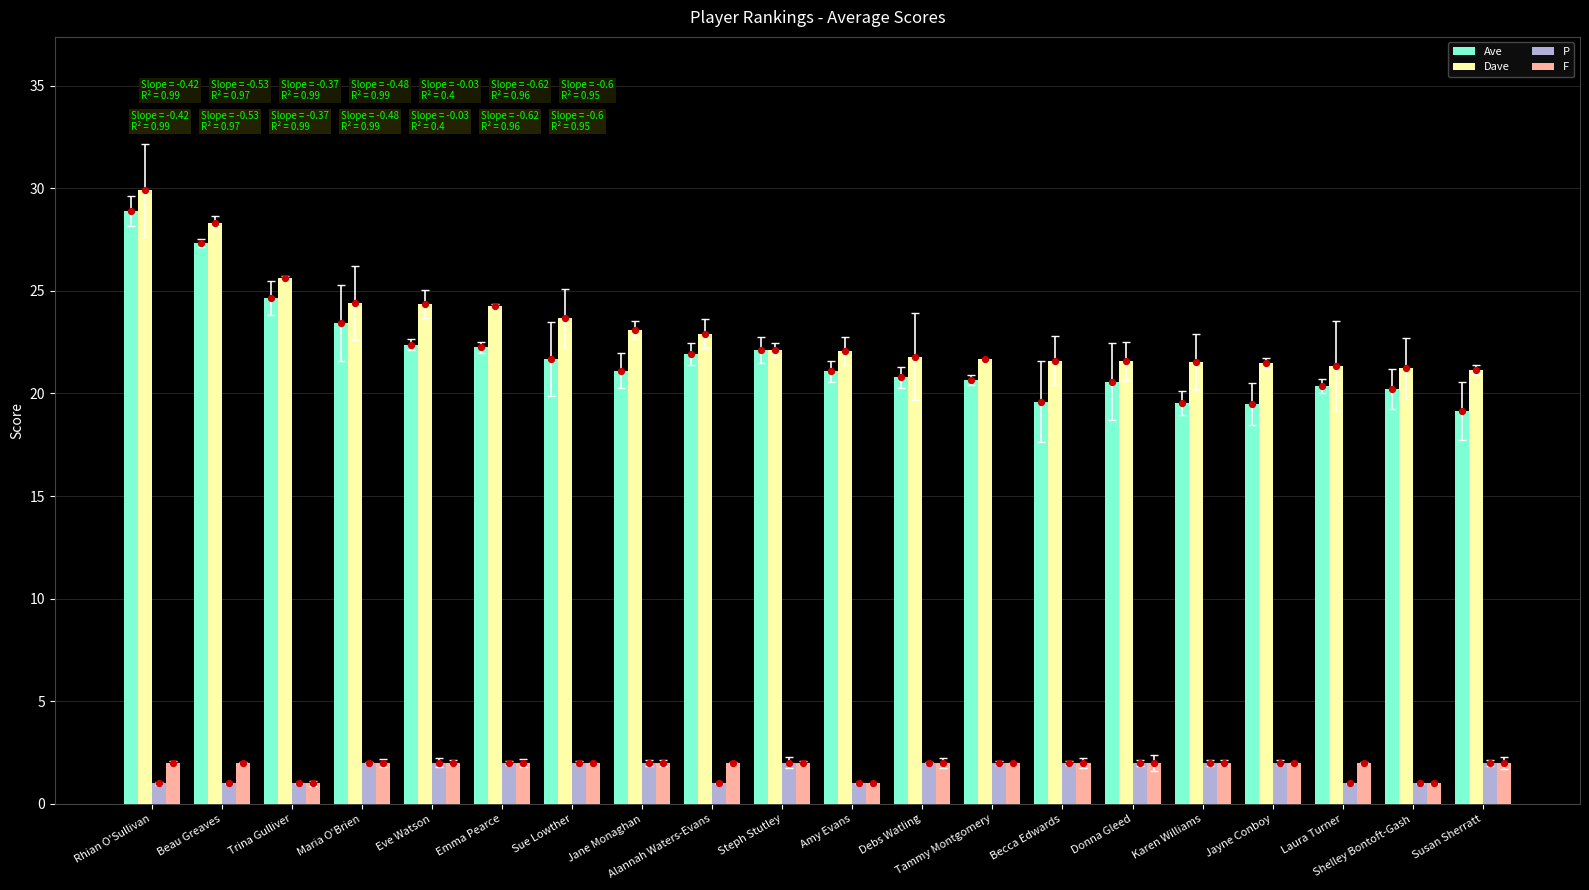

Which series has the widest spread of Y values?

Ave